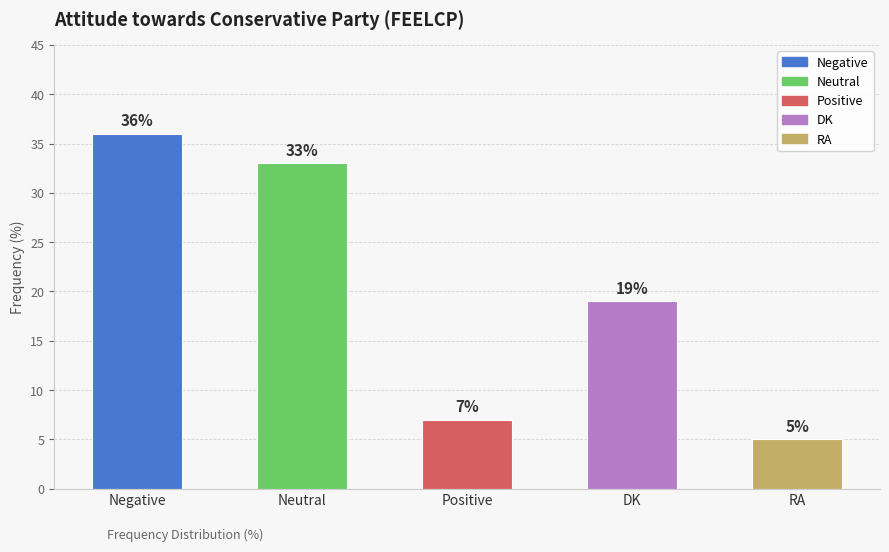

What is the average value?

20